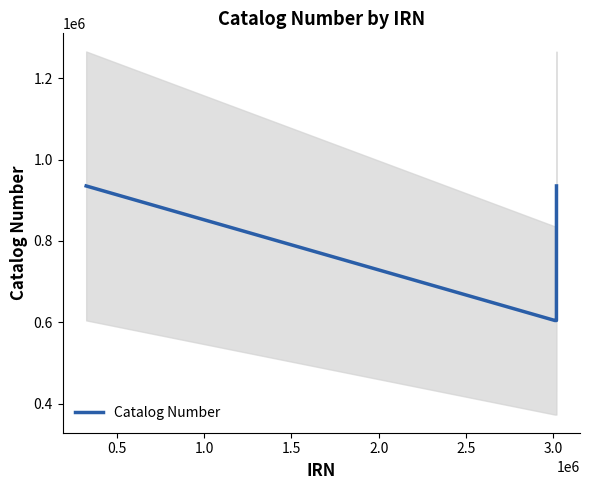

What is the greatest value displayed?

935020